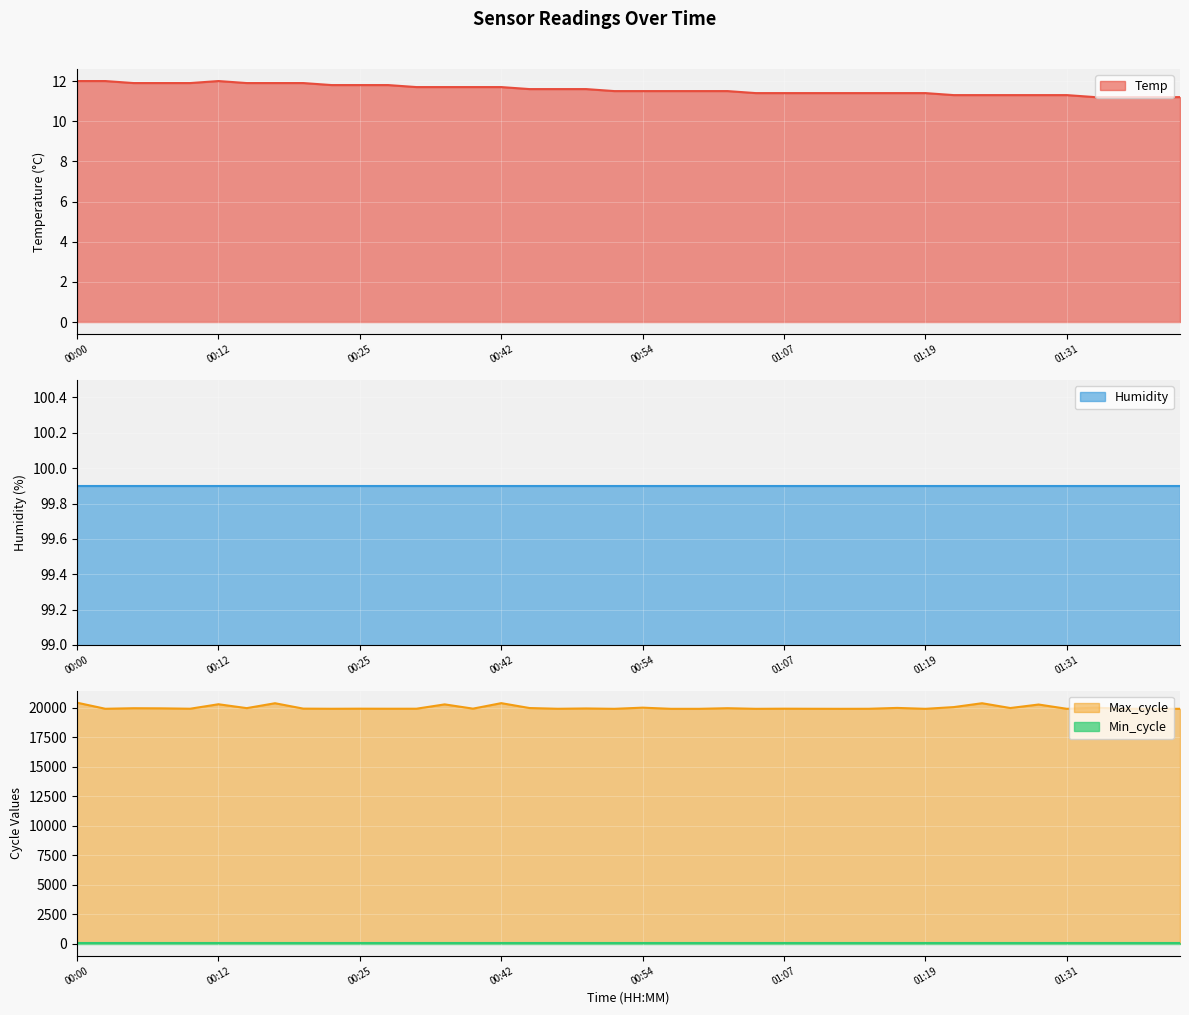

What position from the left is 00:54?

21